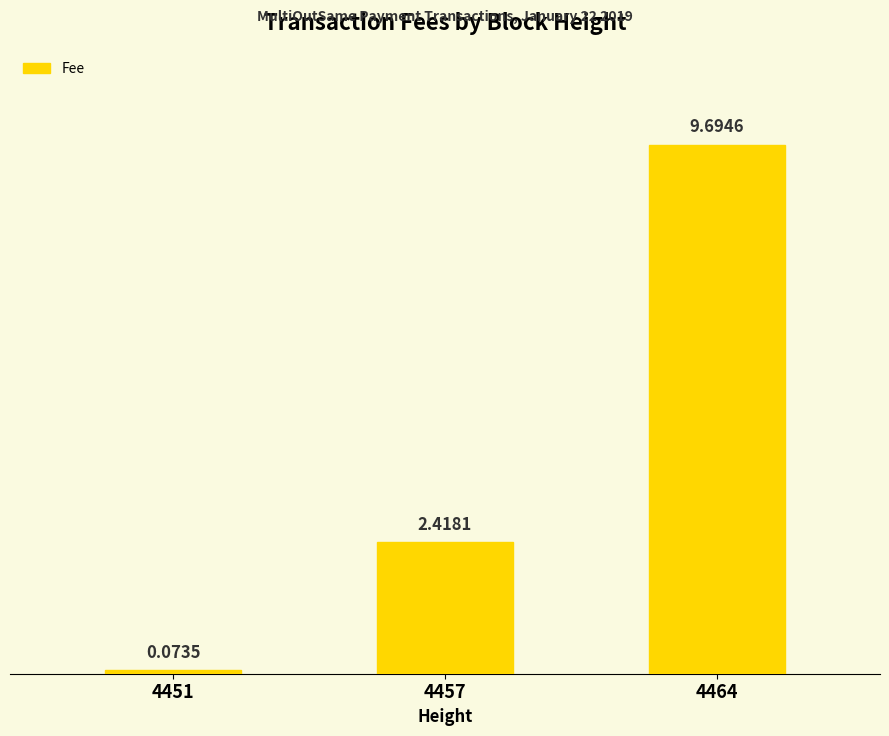

The chart shows a value of 0.9 at 4457. True or false?

False